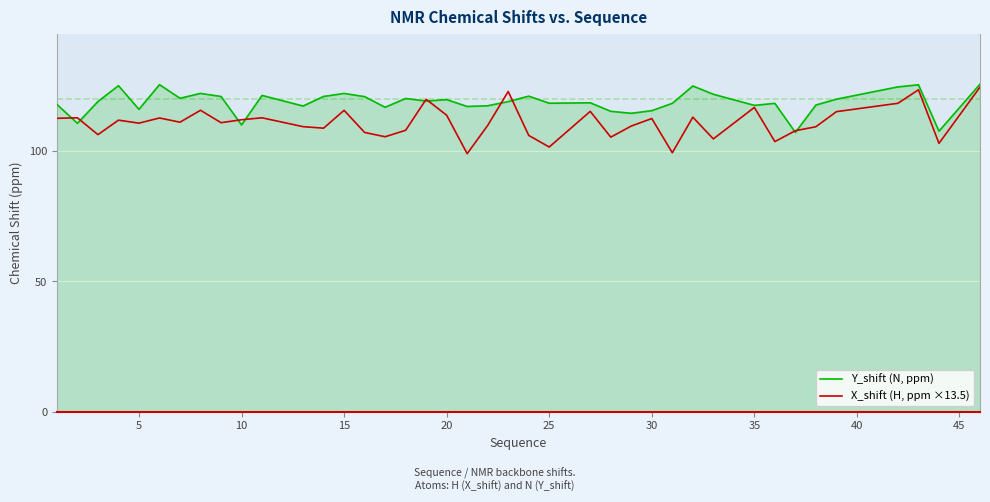

How many lines are shown in the chart?

2